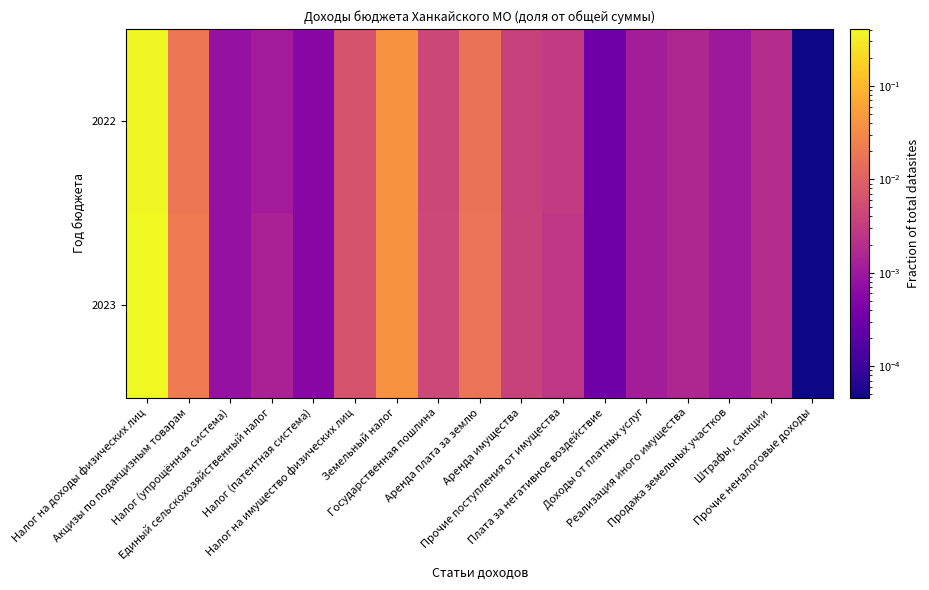

Which label corresponds to the smallest value in the chart?

Прочие неналоговые доходы